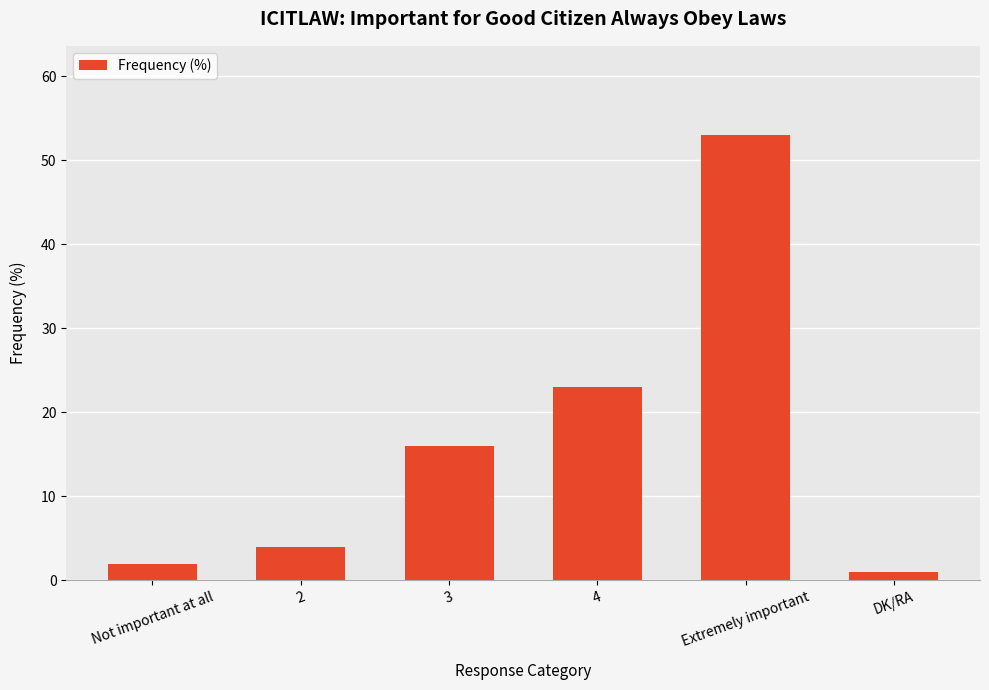

Where is the data nearest to the value 27?

4